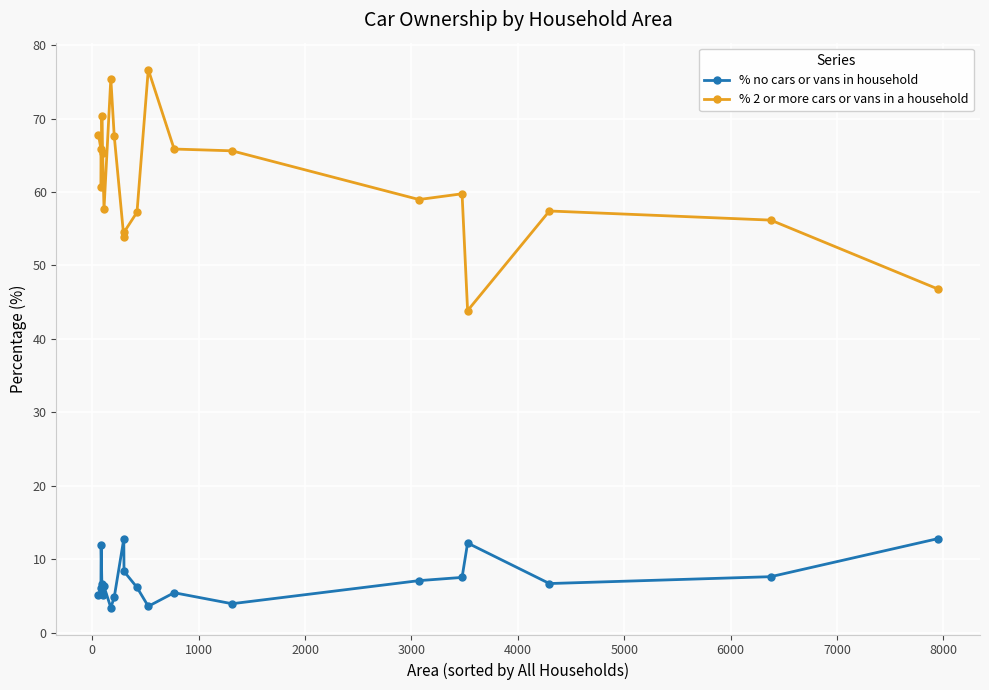

Which series has the largest total across all categories?

% 2 or more cars or vans in a household